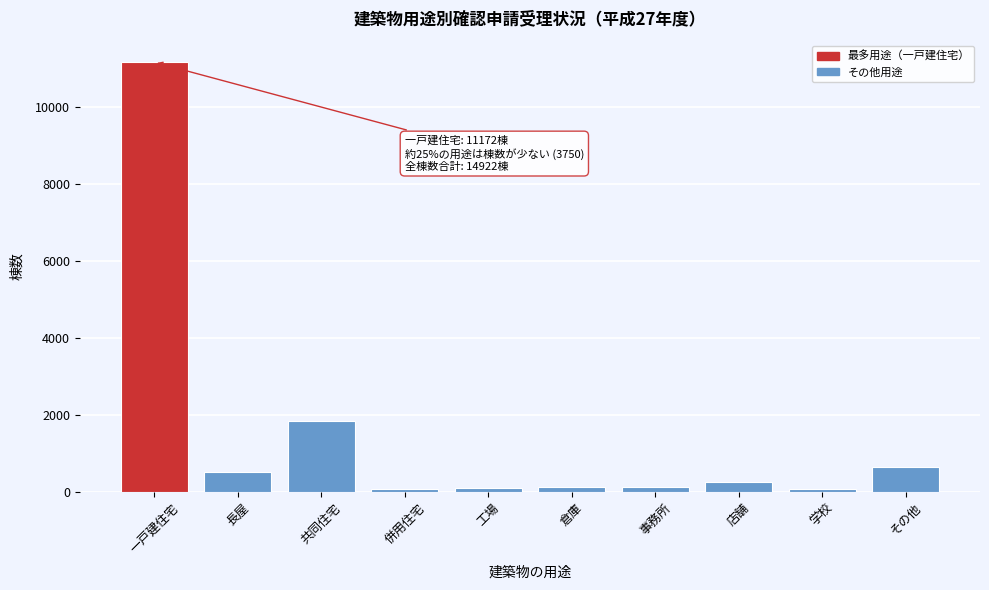

Is it true that the value at 一戸建住宅 is 11172?

True